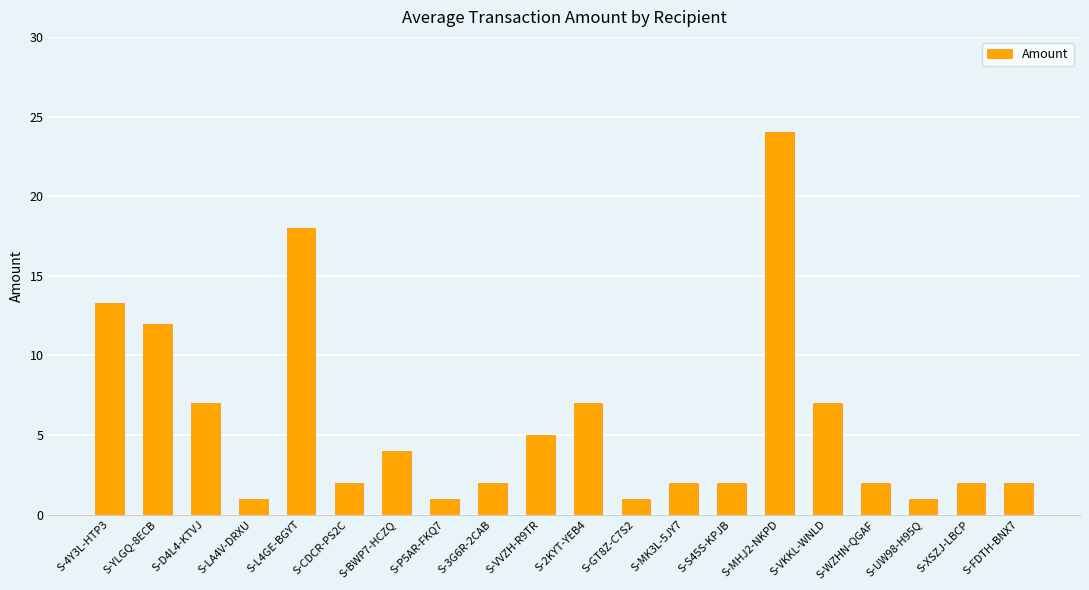

How many categories are shown in the chart?

20